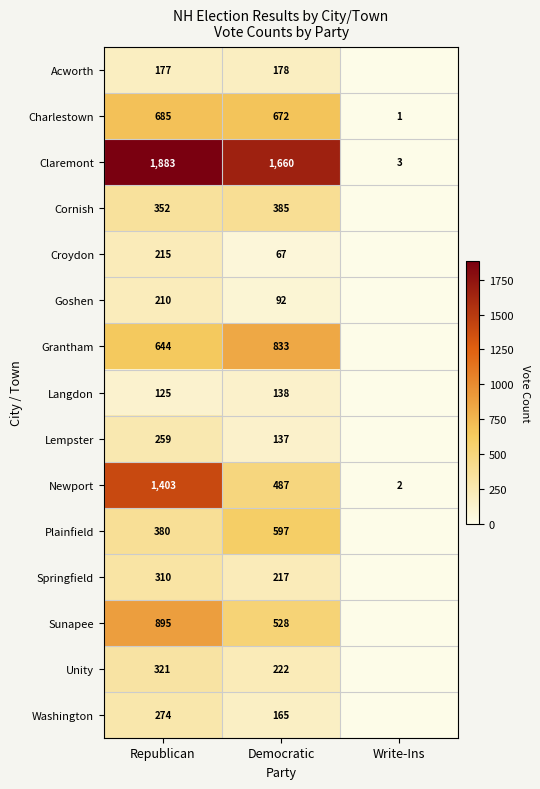

What is the difference between the Washington values at Republican and Democratic?

109